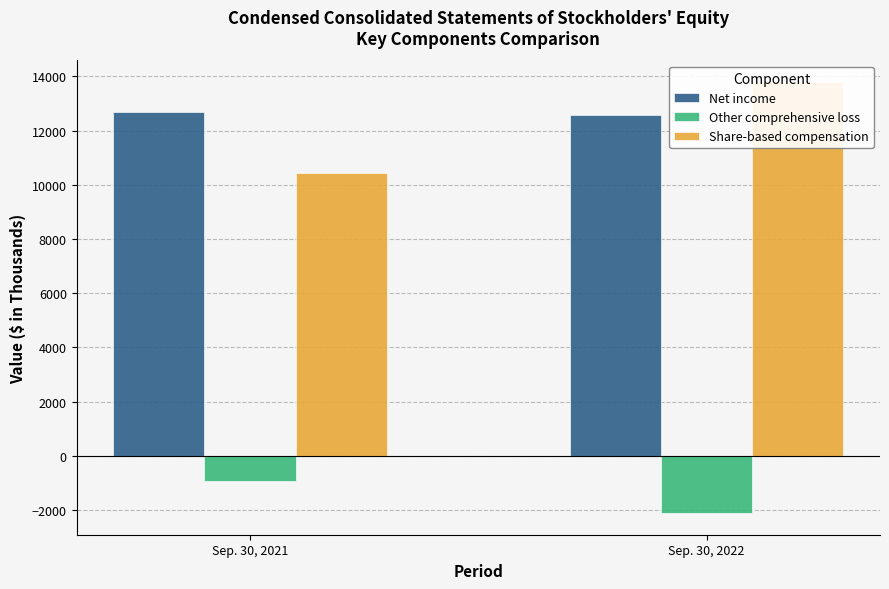

Are the bars grouped side by side (vs. stacked)?

Yes